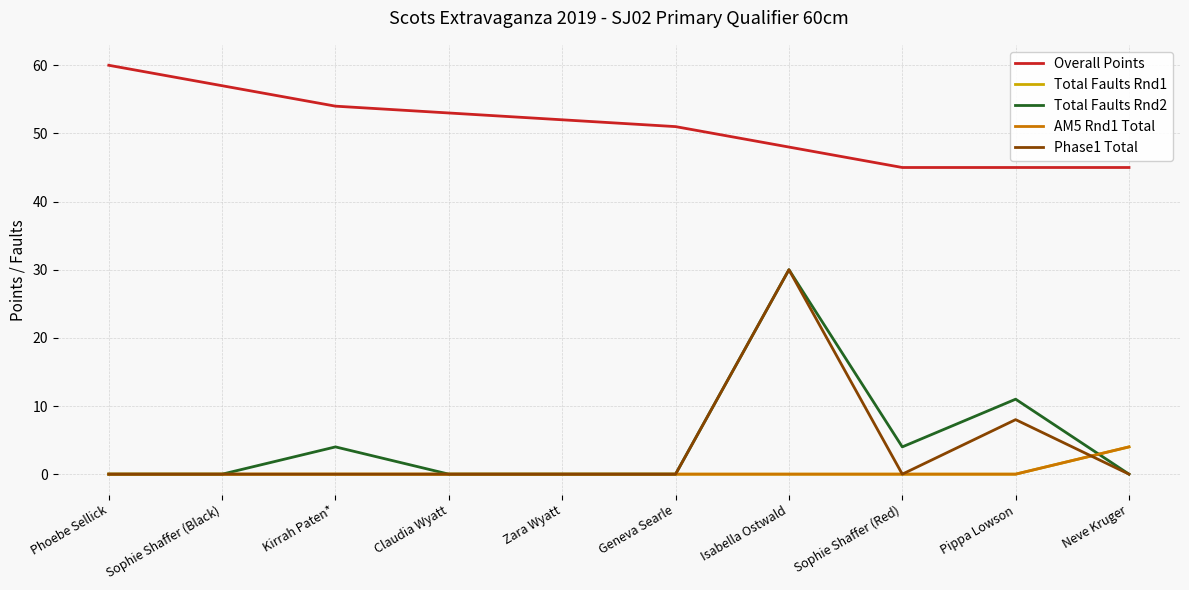

True or false: AM5 Rnd1 Total and Total Faults Rnd1 cross at least once.

False